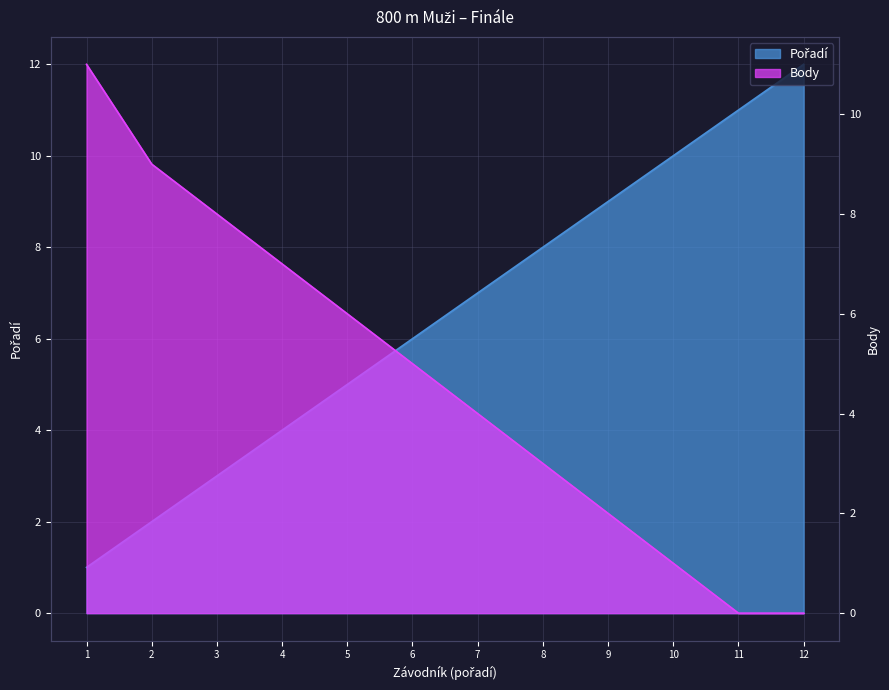

Rank the series by their average value, from highest to lowest.

Pořadí, Body